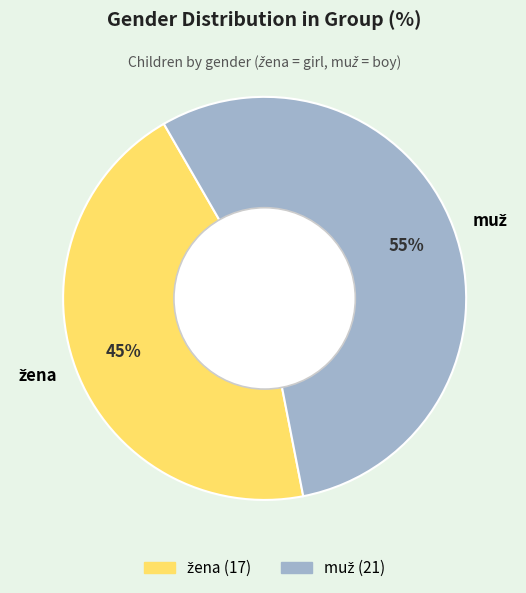

Which category has the smallest portion of the pie?

žena